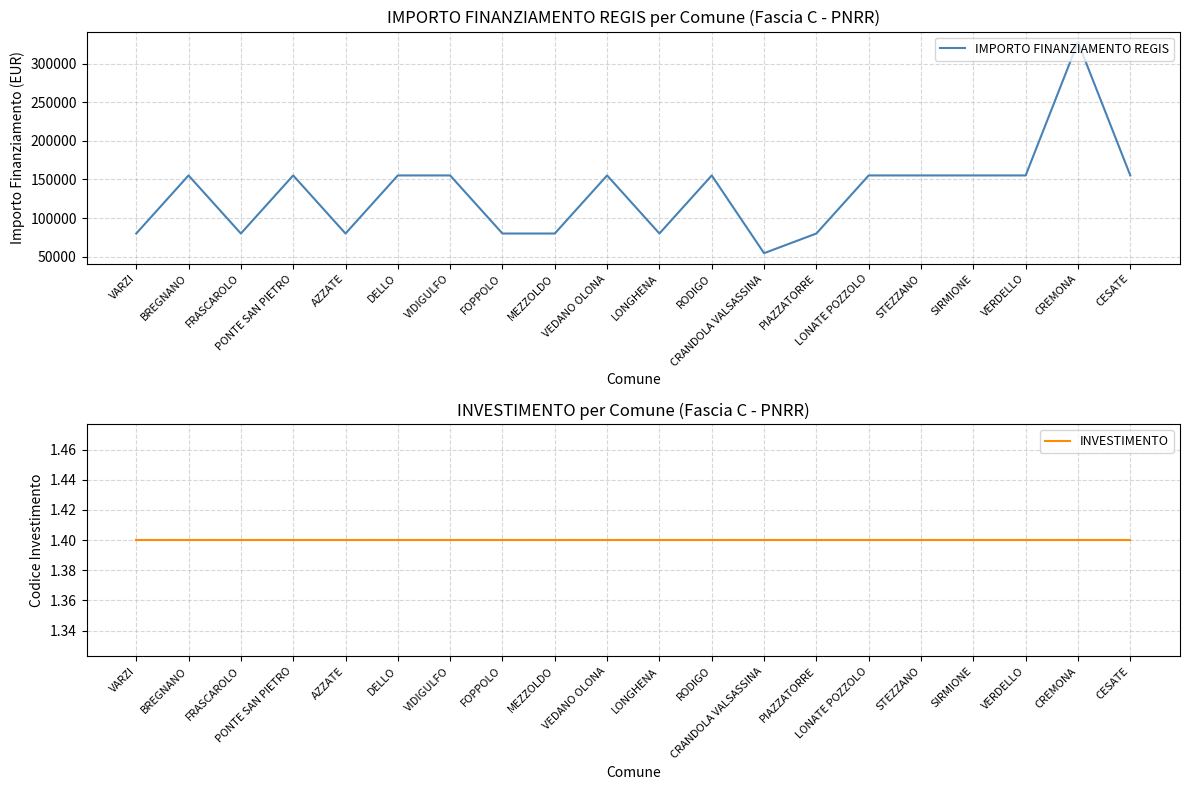

Which category has the highest value across all series?

CREMONA